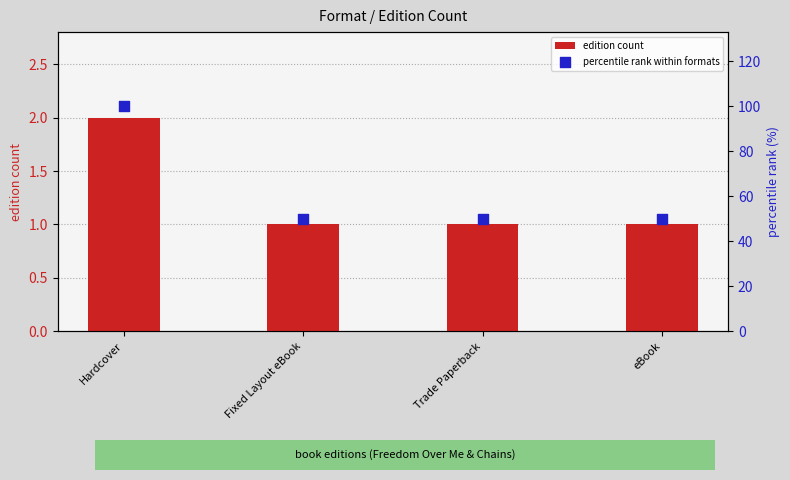

At how many categories does at least one series exceed 98?

1